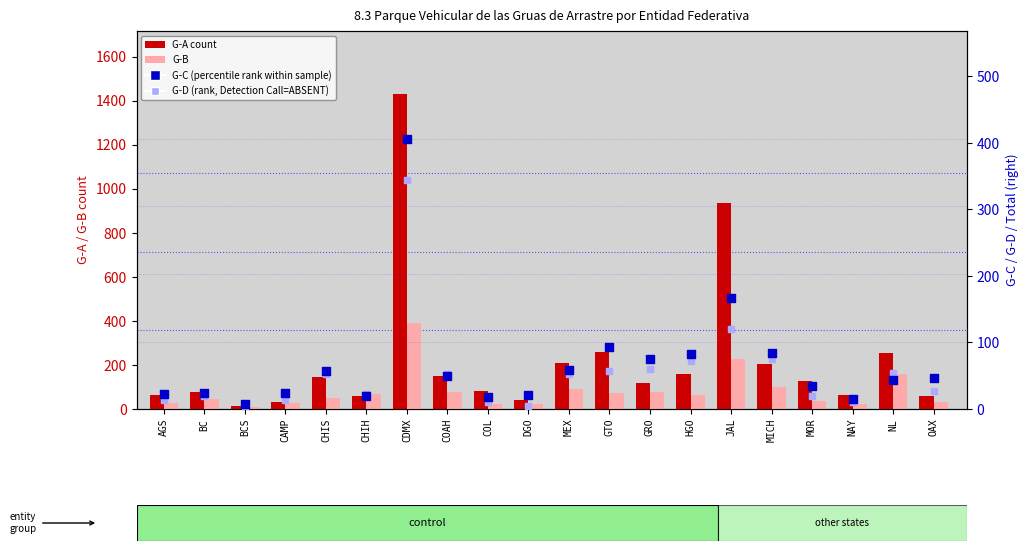

Which series contains the lowest Y value?

G-D (rank, Detection Call=ABSENT)